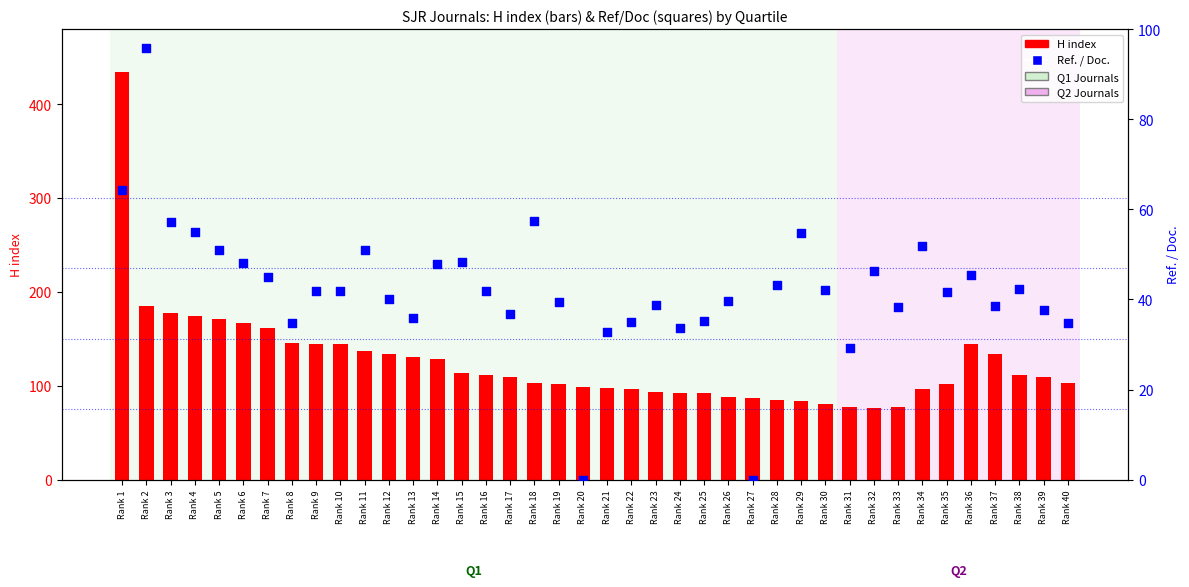

Which series contains the highest Y value?

H index